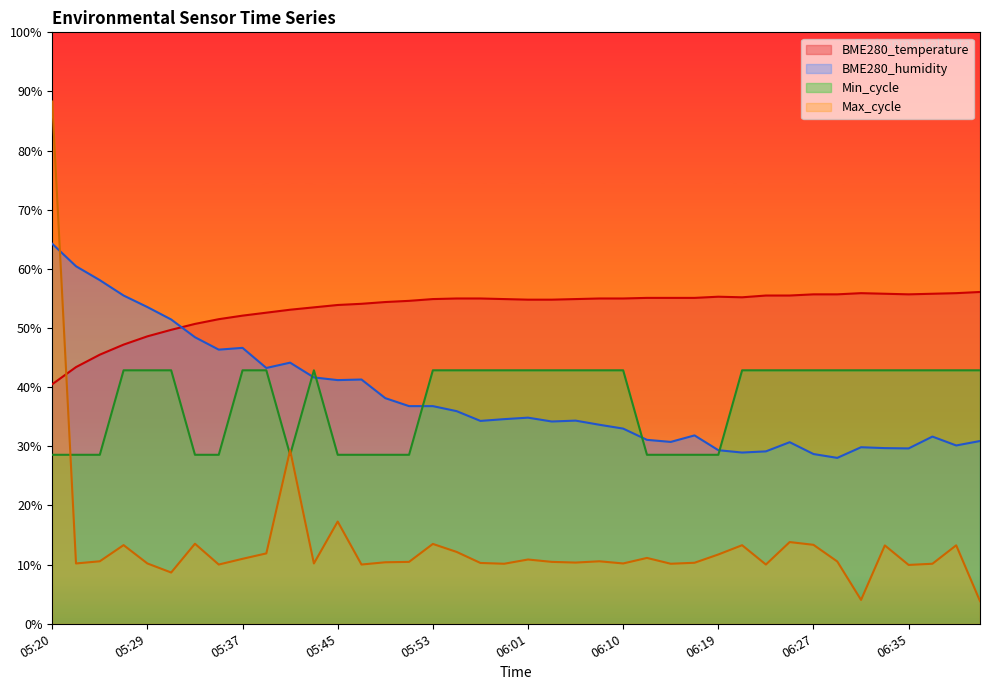

How many interior local valleys does the Min_cycle series have?

1